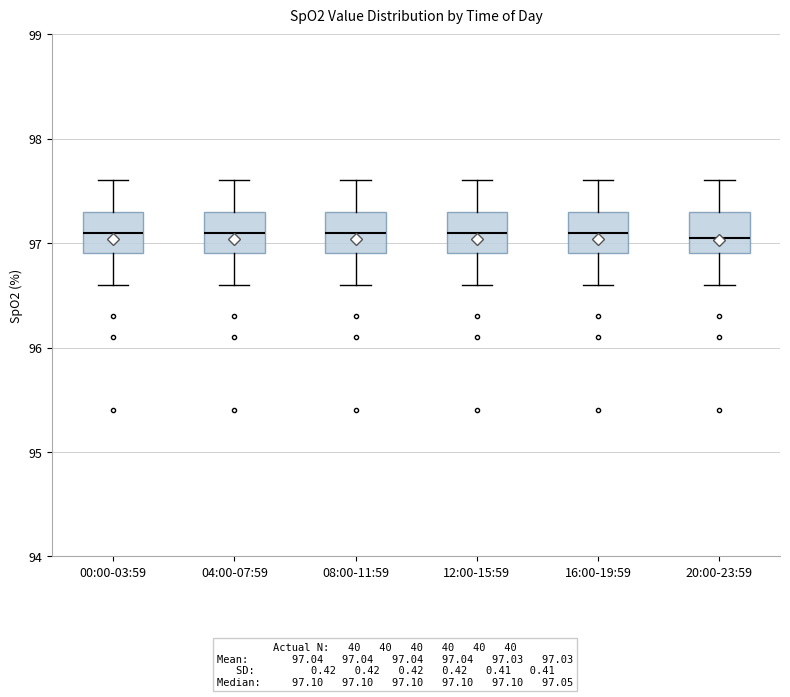

Where is the upper edge of the box for 00:00-03:59 on the y-axis? The values are not printed on the chart, so give them approximately, as read against the axis.

97.3